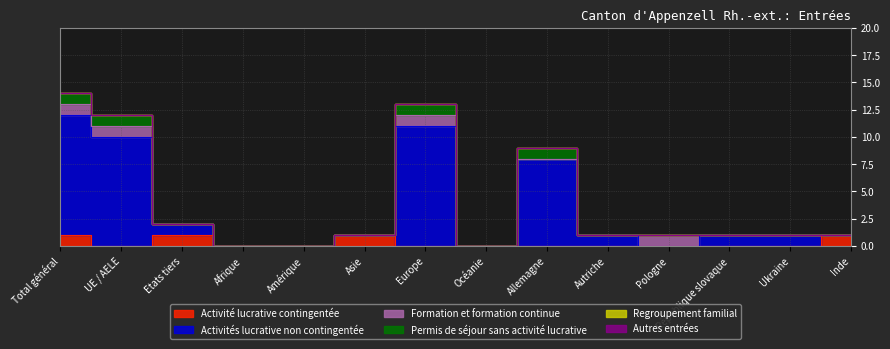

Rank the series by their maximum value, from highest to lowest.

Activités lucrative non contingentée, Activité lucrative contingentée, Formation et formation continue, Permis de séjour sans activité lucrative, Regroupement familial, Autres entrées